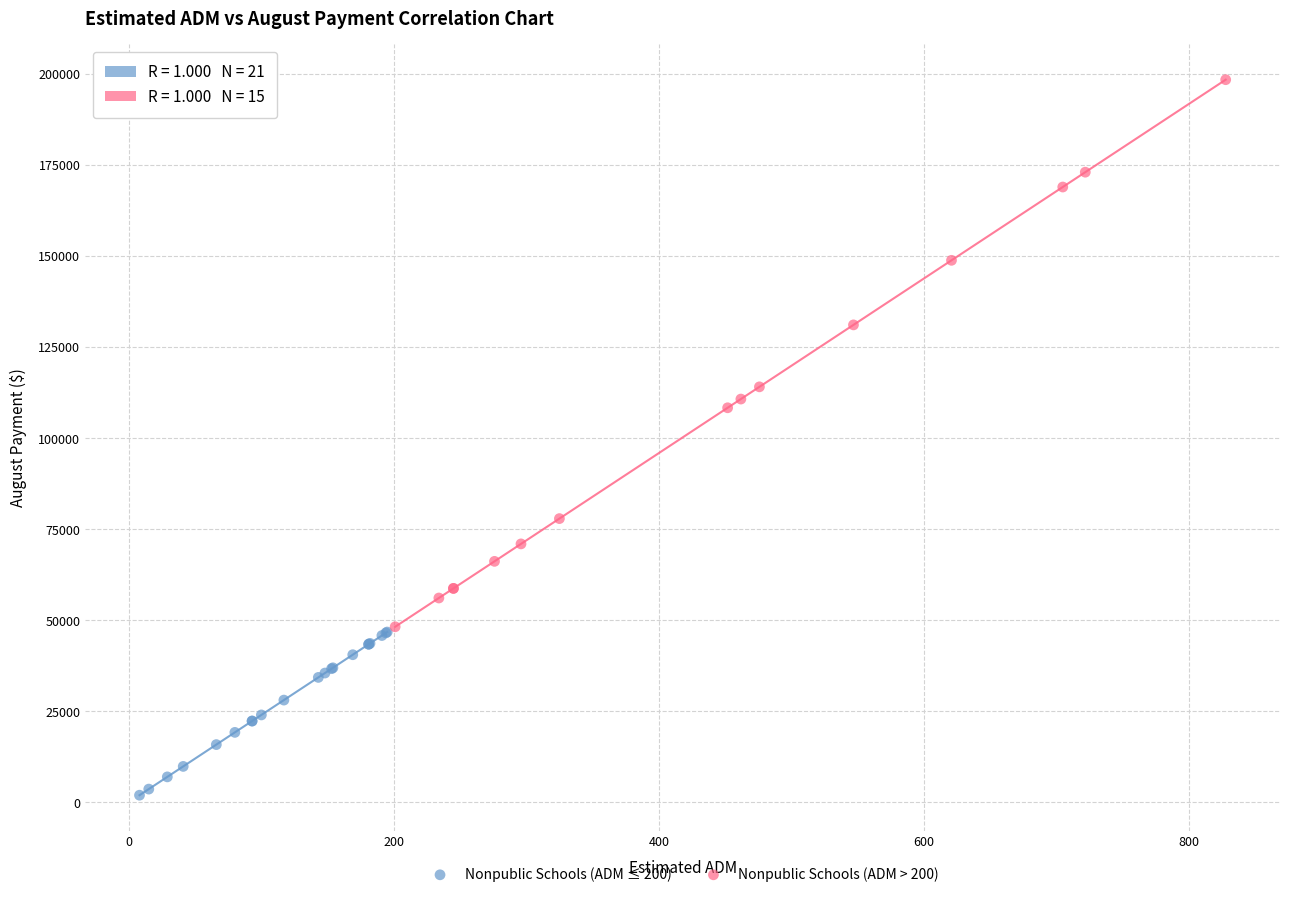

Which series reaches the maximum Y coordinate?

Nonpublic Schools (ADM > 200)